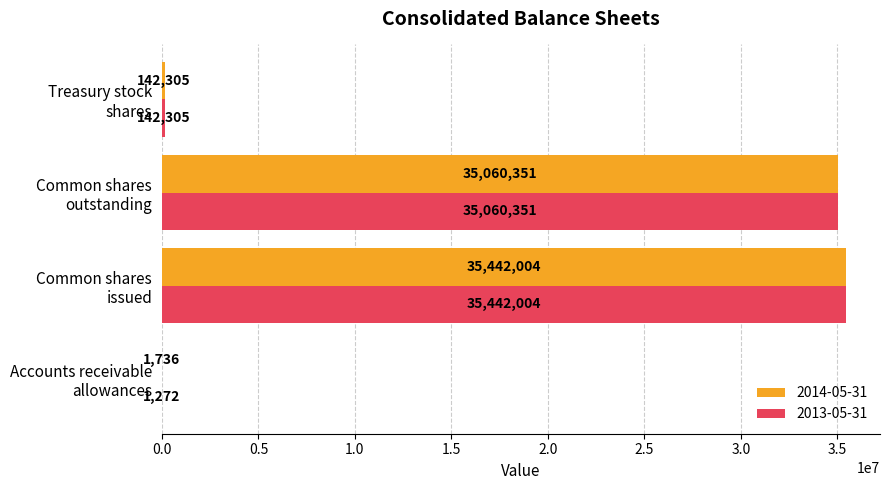

What is the maximum value shown in the chart?

35442004